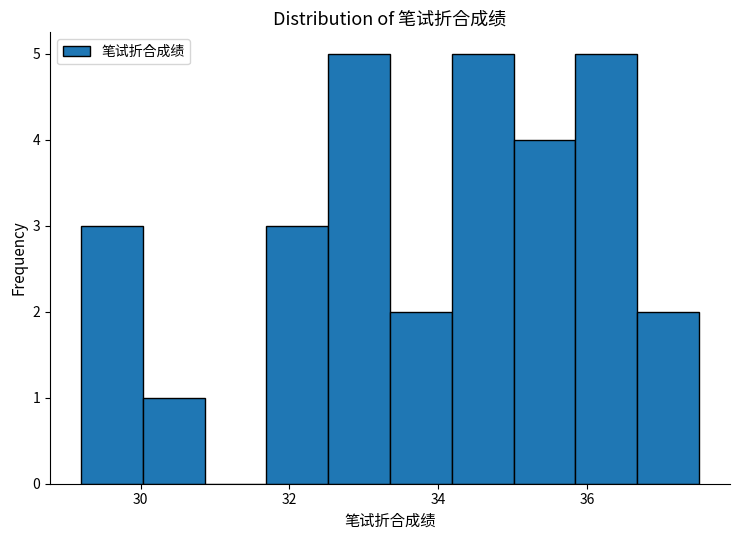

Reading left to right, transcribe this chart: for each bar, give the range it covers on the x-axis and its height. Neither the bar edges nor the heights are printed on the chart, so give them approximately, as read against the axes.

29.2 to 30.0: 3
30.0 to 30.8: 1
30.8 to 31.6: 0
31.6 to 32.6: 3
32.6 to 33.4: 5
33.4 to 34.2: 2
34.2 to 35.0: 5
35.0 to 35.8: 4
35.8 to 36.6: 5
36.6 to 37.6: 2